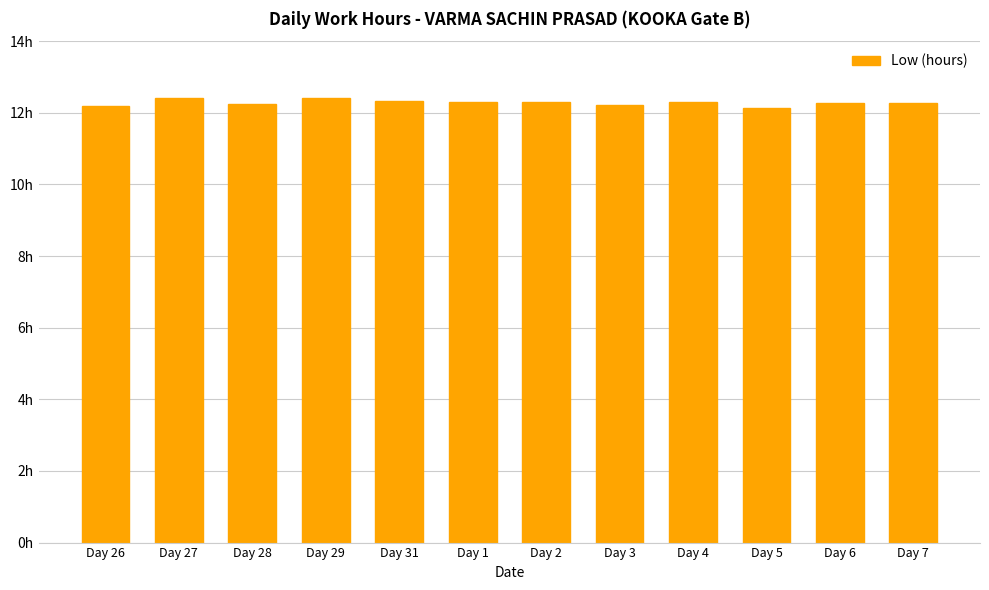

What is the label of the 2nd bar from the left?

Day 27